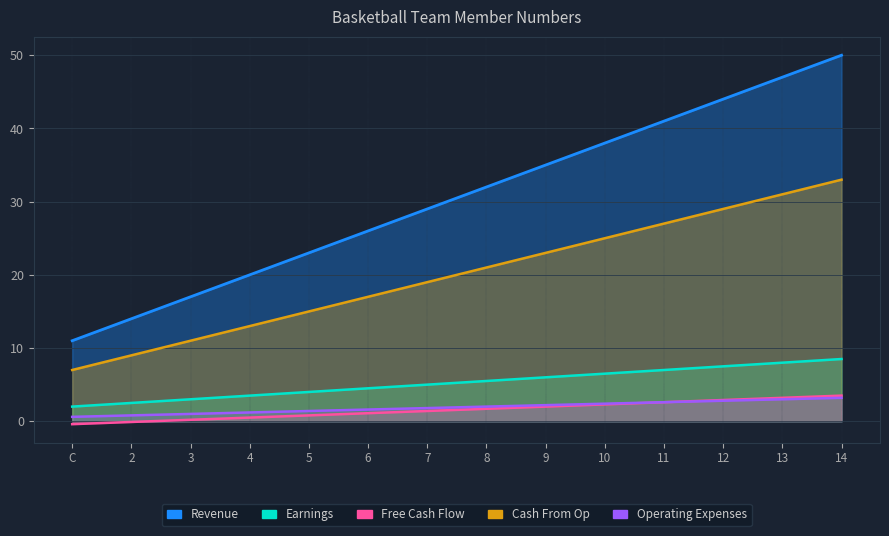

At which category is the sum across all series the highest?

14